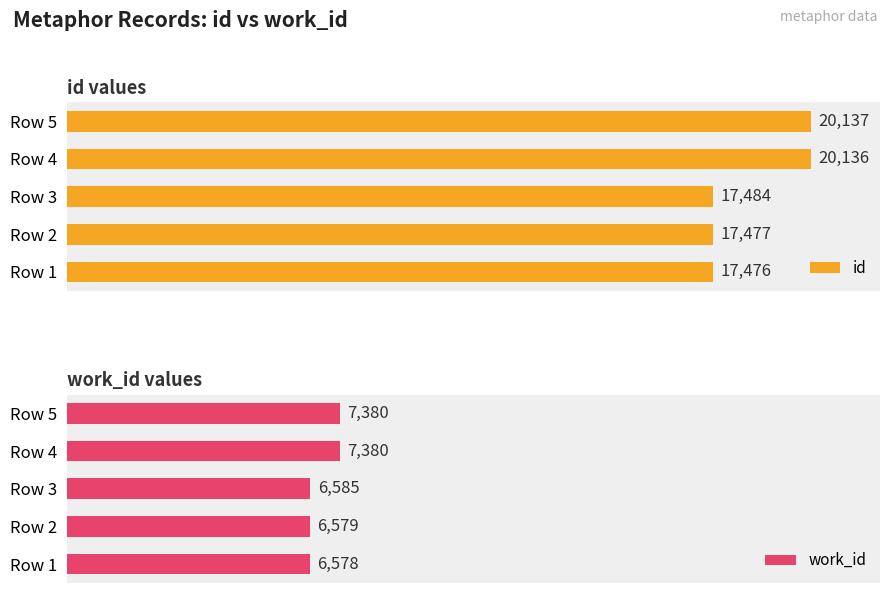

What is the average value of the id series?

18542